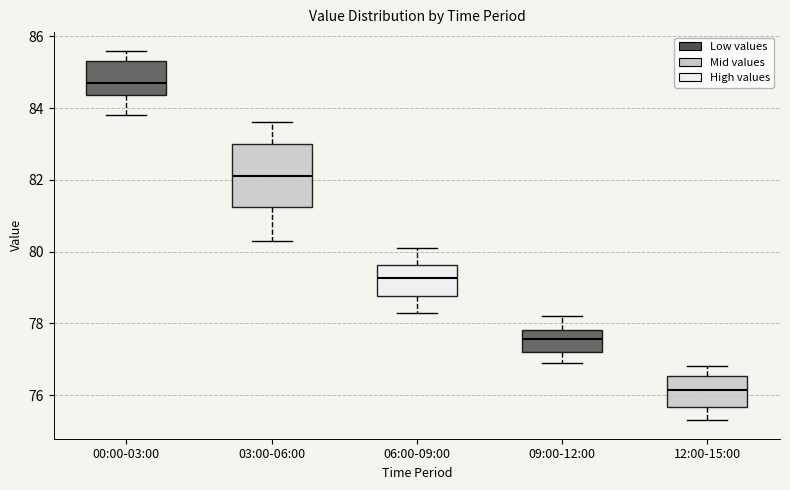

Reading left to right, read every box against the y-axis: the position of its median line, the range the box covers, and the ends of its whiskers. The values are not printed on the chart, so give them approximately, as read against the axis.

00:00-03:00: median 84.8, box 84.4 to 85.4, whiskers 83.8 to 85.6
03:00-06:00: median 82.2, box 81.2 to 83.0, whiskers 80.4 to 83.6
06:00-09:00: median 79.2, box 78.8 to 79.6, whiskers 78.4 to 80.2
09:00-12:00: median 77.6, box 77.2 to 77.8, whiskers 77.0 to 78.2
12:00-15:00: median 76.2, box 75.6 to 76.6, whiskers 75.4 to 76.8